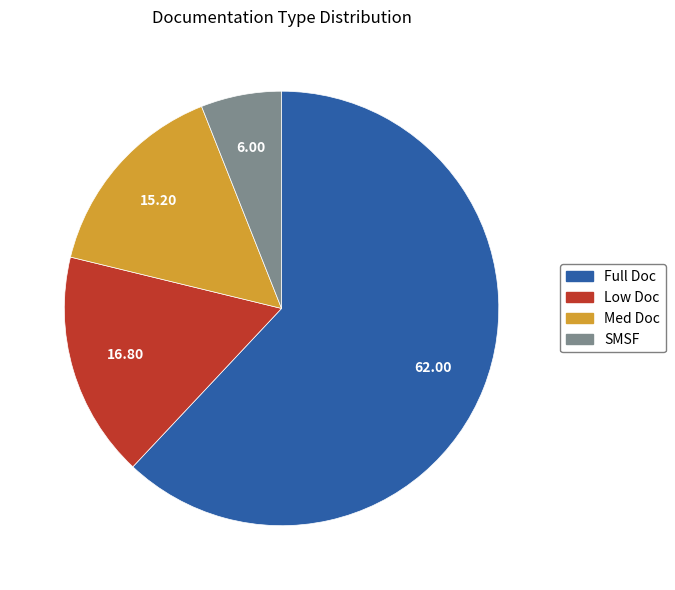

Do SMSF and Low Doc together represent more than half of the pie?

No